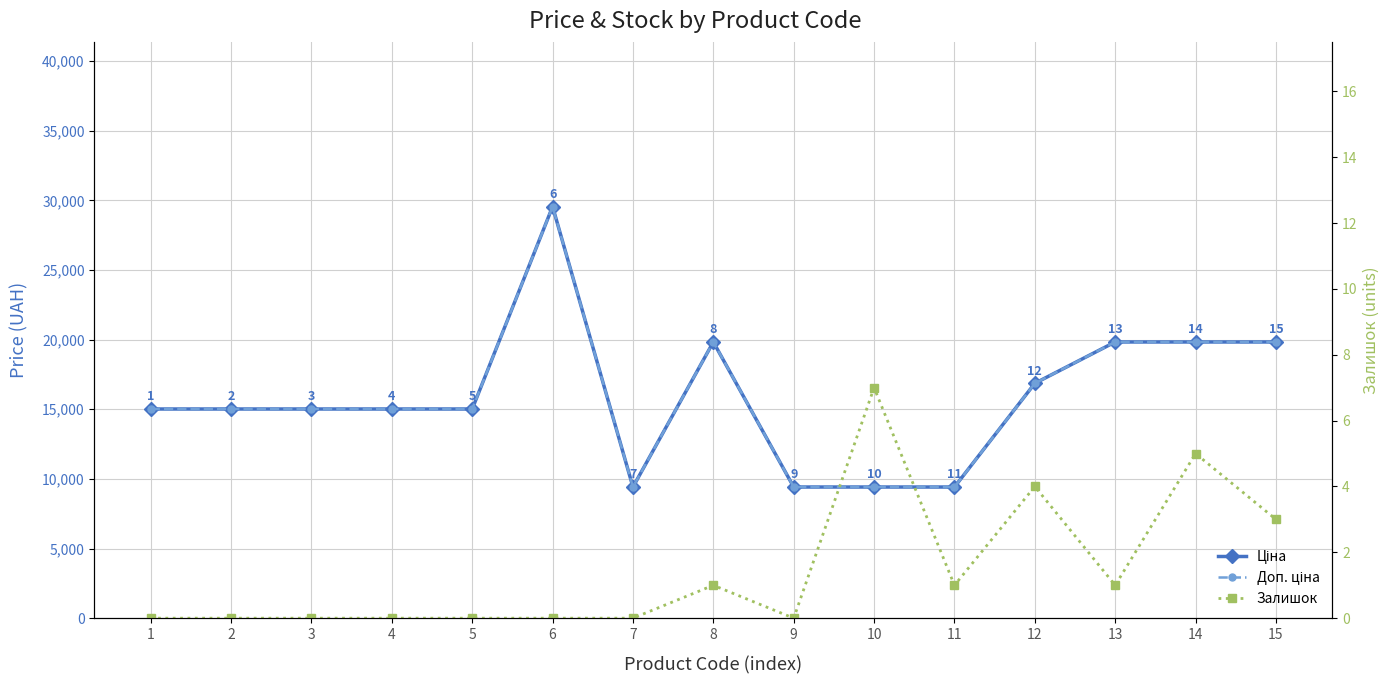

Reading left to right, extract all data points from this chart.

Ціна: 15019.2	15019.2	15019.2	15019.2	15019.2	29548.9	9416.9	19831.1	9416.9	9416.9	9416.9	16863.2	19831.1	19831.1	19831.1
Доп. ціна: 15019.2	15019.2	15019.2	15019.2	15019.2	29548.9	9416.9	19831.1	9416.9	9416.9	9416.9	16863.2	19831.1	19831.1	19831.1
Залишок: 0.0	0.0	0.0	0.0	0.0	0.0	0.0	1.0	0.0	7.0	1.0	4.0	1.0	5.0	3.0